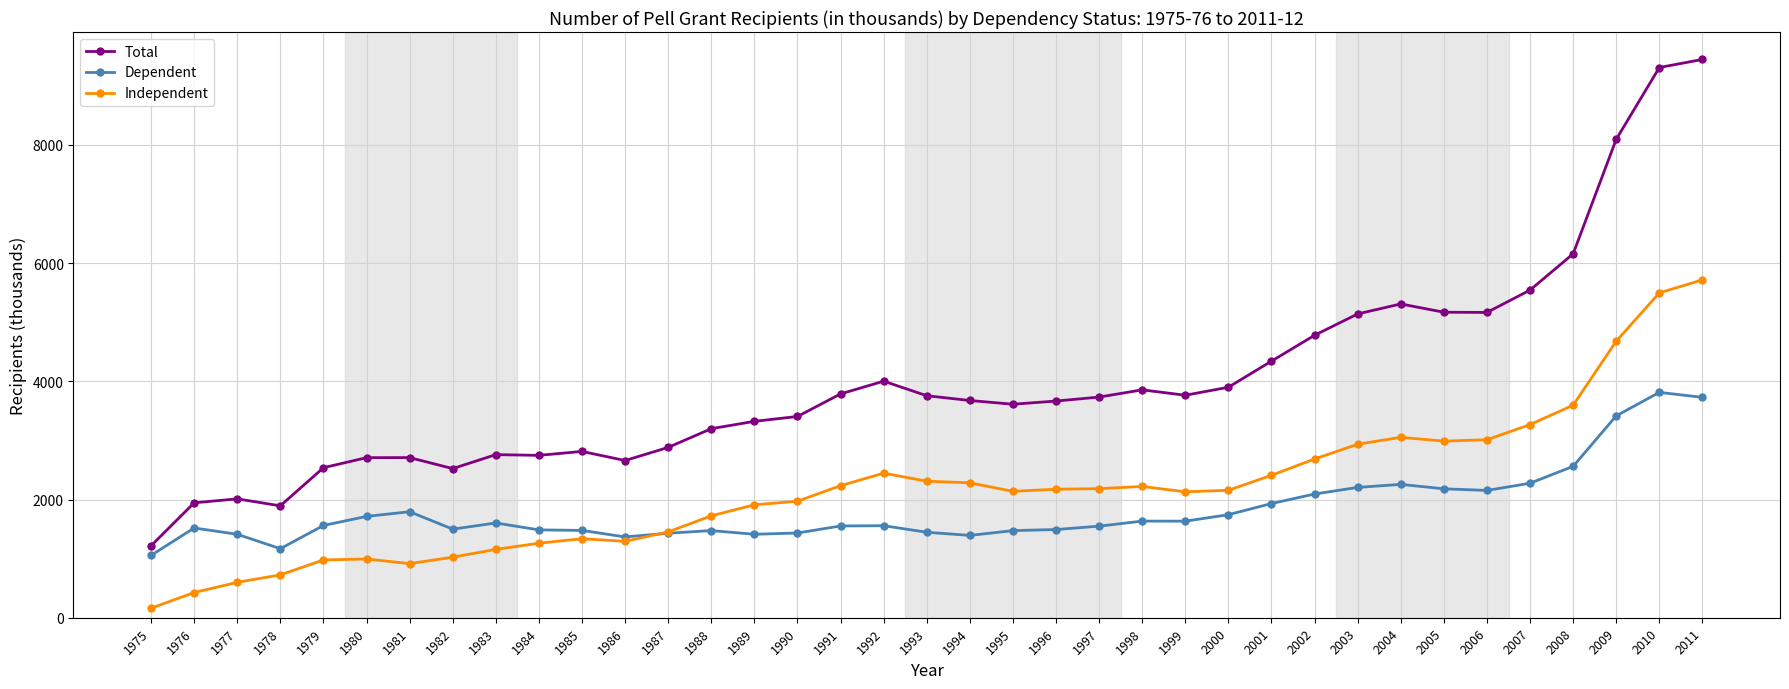

What is the difference between the highest and lowest values at 1994?

2282.2